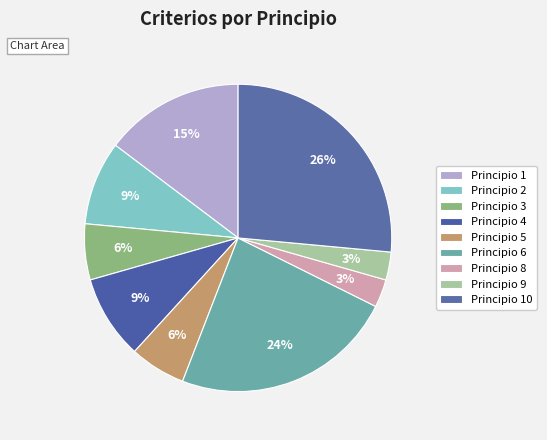

Between Principio 5 and Principio 10, which is larger?

Principio 10